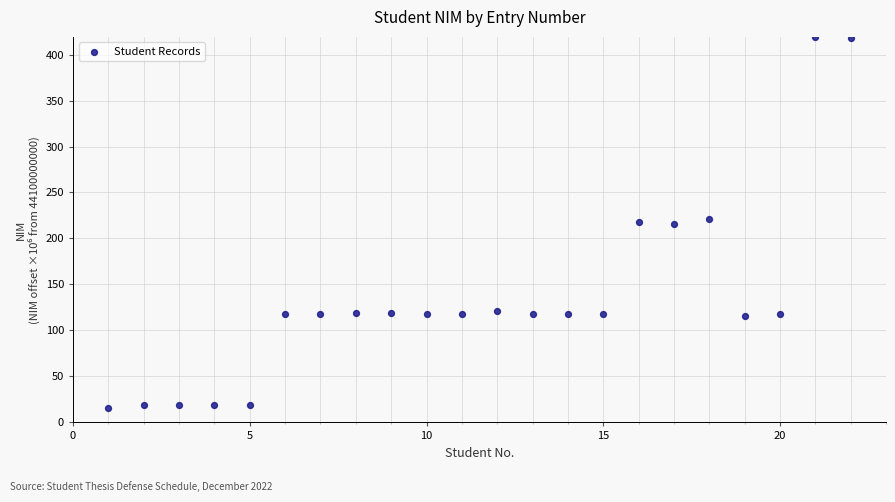

What is the range of X values (max minus min)?

21.0